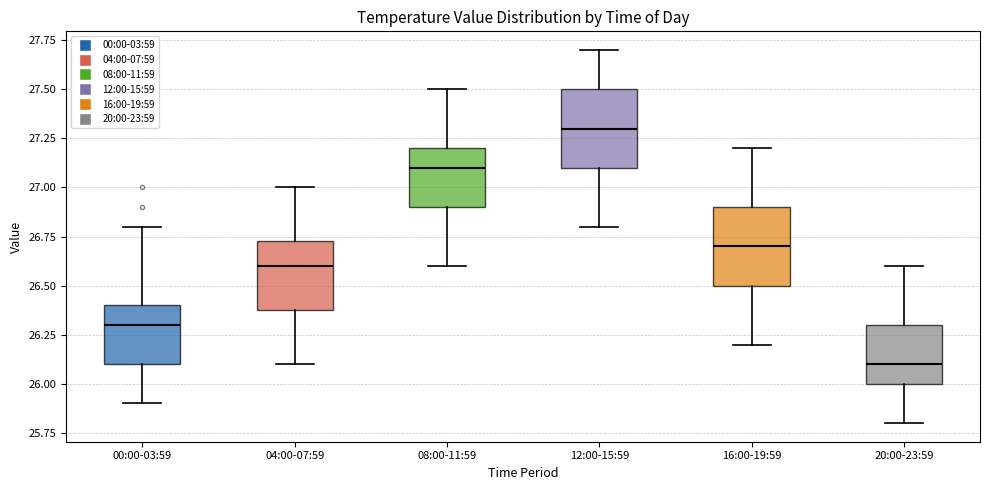

Reading left to right, read every box against the y-axis: the position of its median line, the range the box covers, and the ends of its whiskers. The values are not printed on the chart, so give them approximately, as read against the axis.

00:00-03:59: median 26.30, box 26.10 to 26.40, whiskers 25.90 to 26.80
04:00-07:59: median 26.60, box 26.40 to 26.75, whiskers 26.10 to 27.00
08:00-11:59: median 27.10, box 26.90 to 27.20, whiskers 26.60 to 27.50
12:00-15:59: median 27.30, box 27.10 to 27.50, whiskers 26.80 to 27.70
16:00-19:59: median 26.70, box 26.50 to 26.90, whiskers 26.20 to 27.20
20:00-23:59: median 26.10, box 26.00 to 26.30, whiskers 25.80 to 26.60